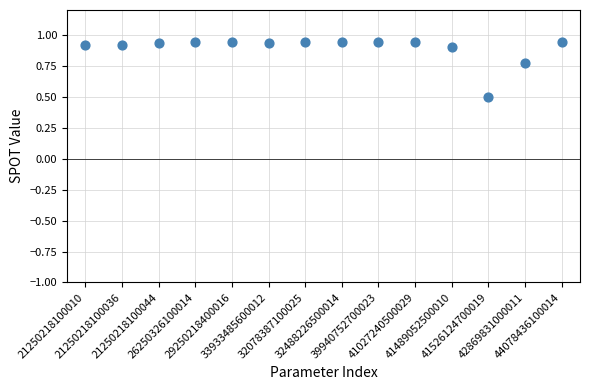

What is the range of Y values (max minus min)?

0.4